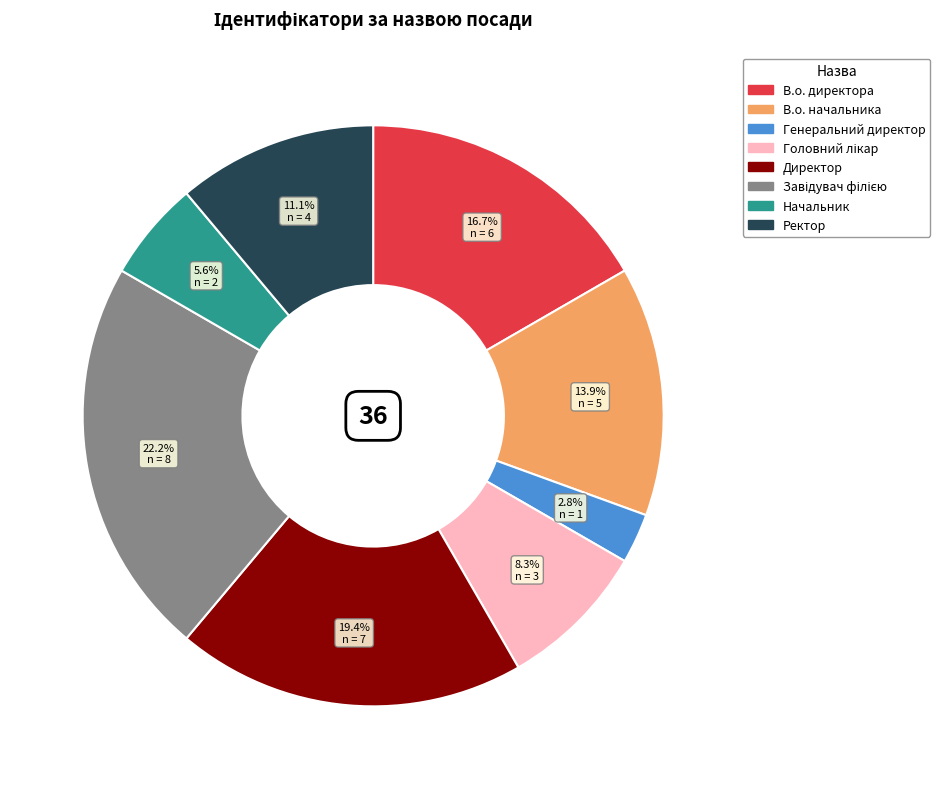

To the nearest percent, what is the difference between the Ректор and Генеральний директор slice percentages?

8%